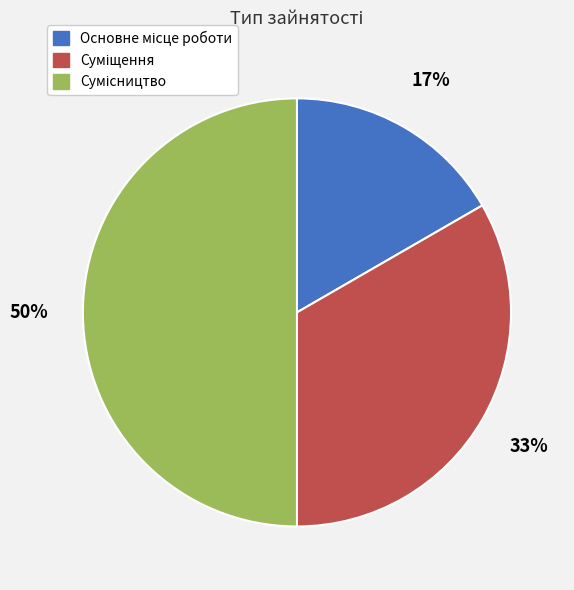

To the nearest percent, what is the average slice percentage?

33%